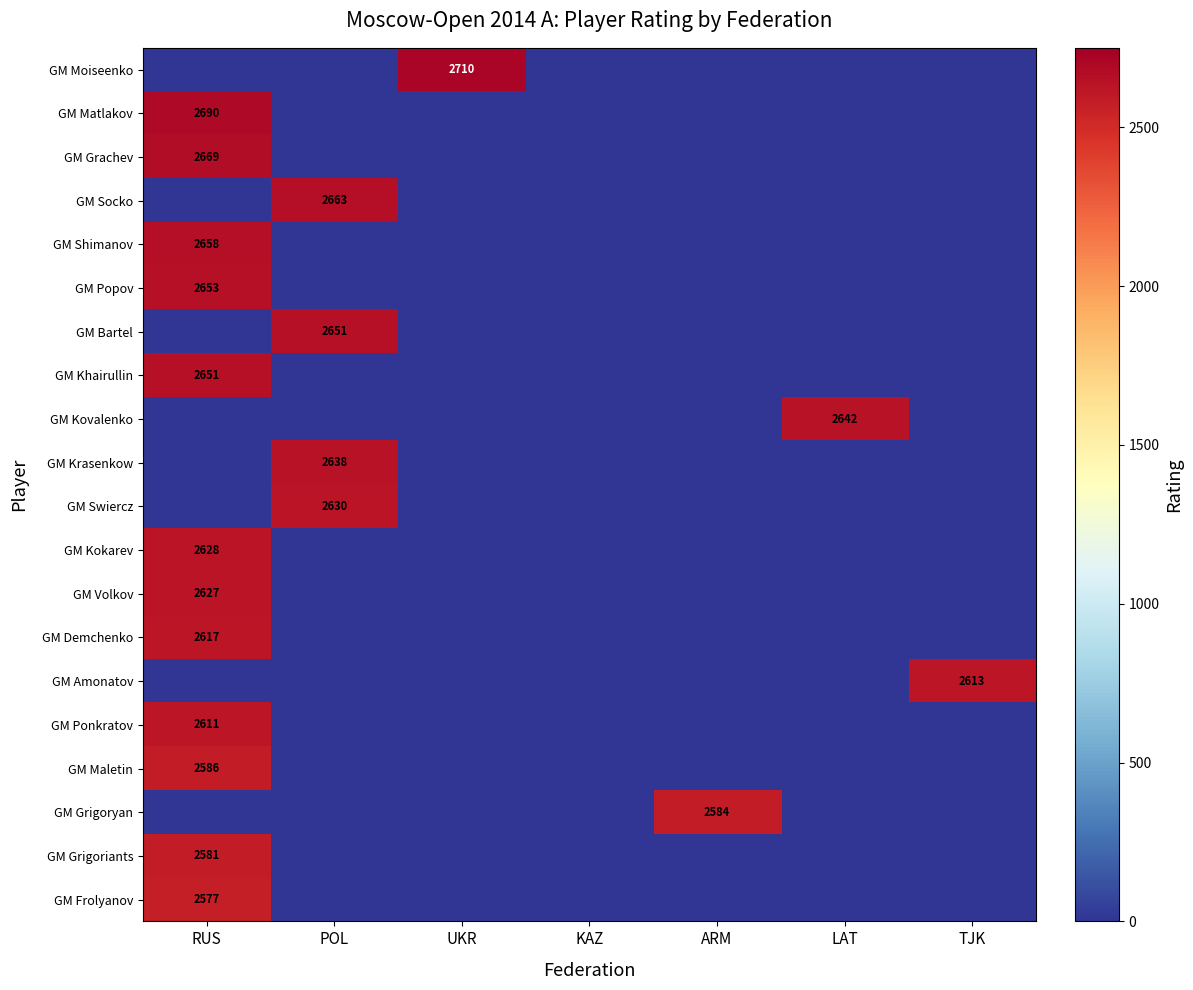

At which label does GM Kokarev reach its minimum?

POL